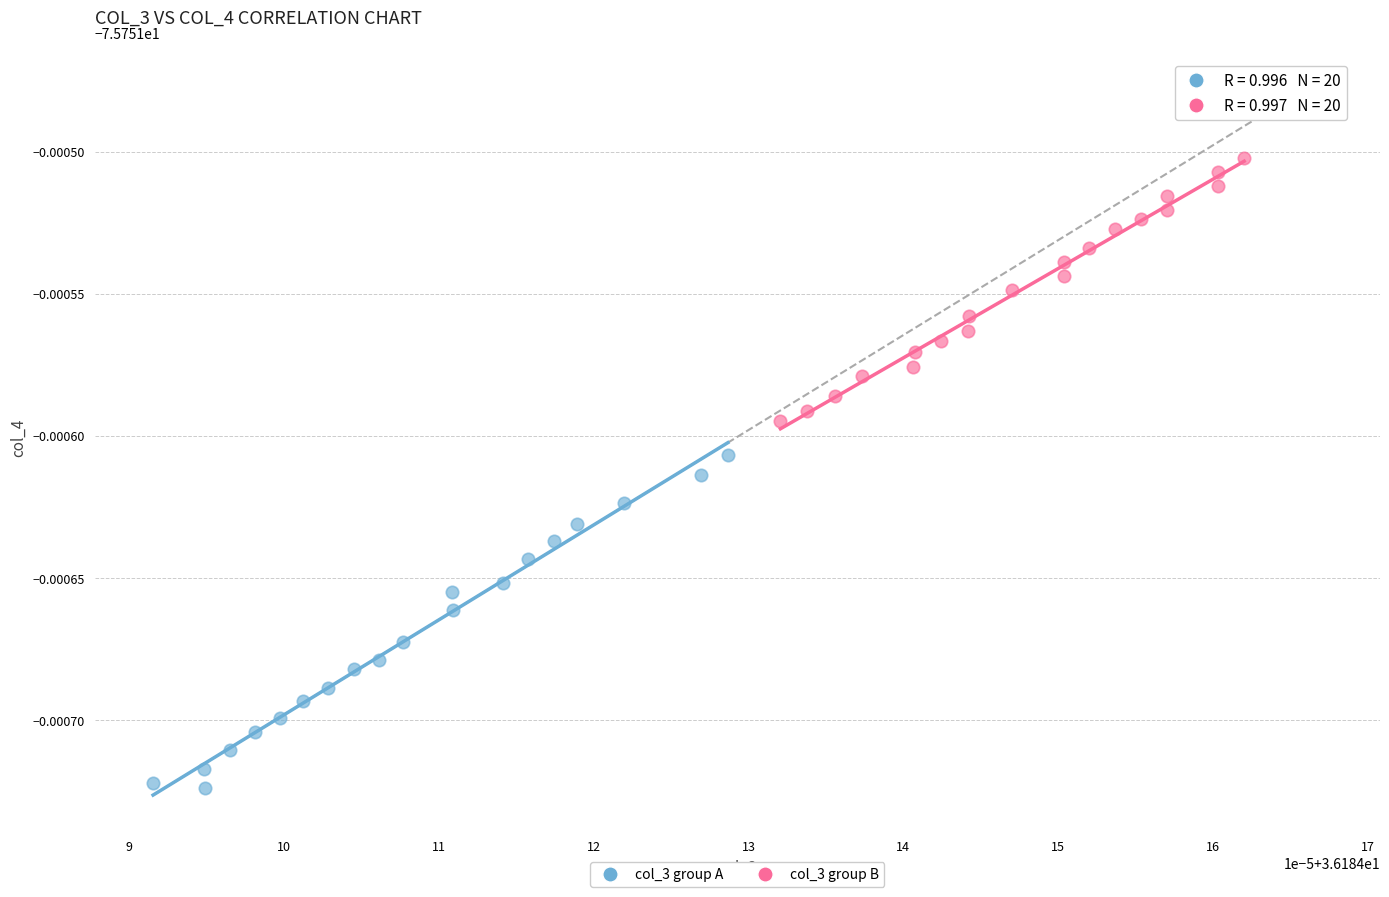

What are all the series names shown in the legend?

col_3 group A, col_3 group B